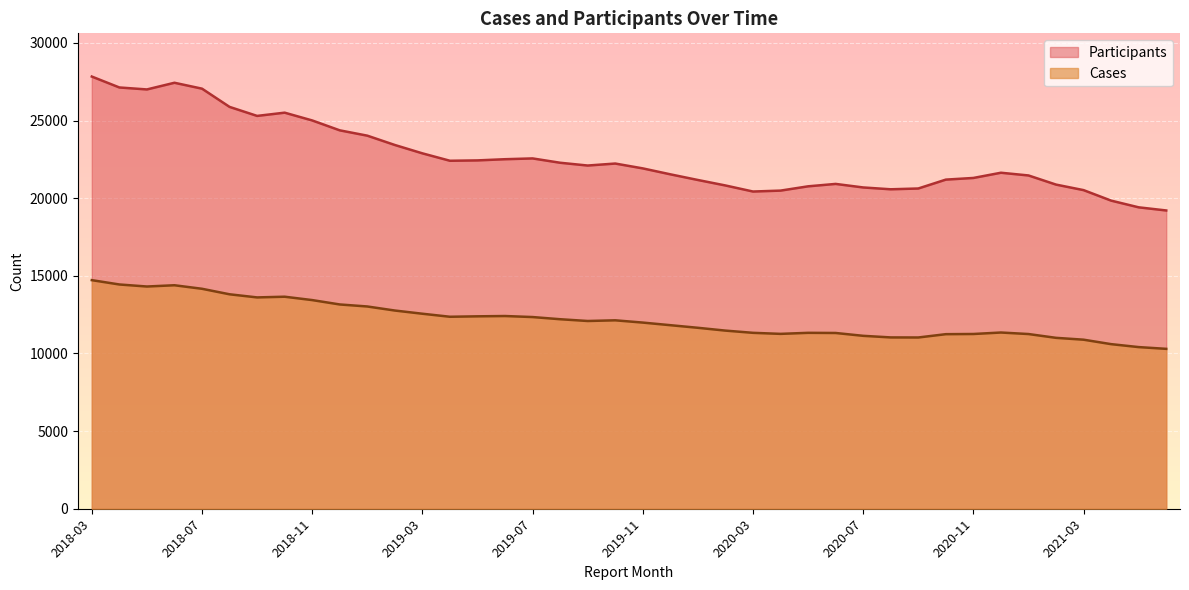

How many categories are shown in the chart?

40